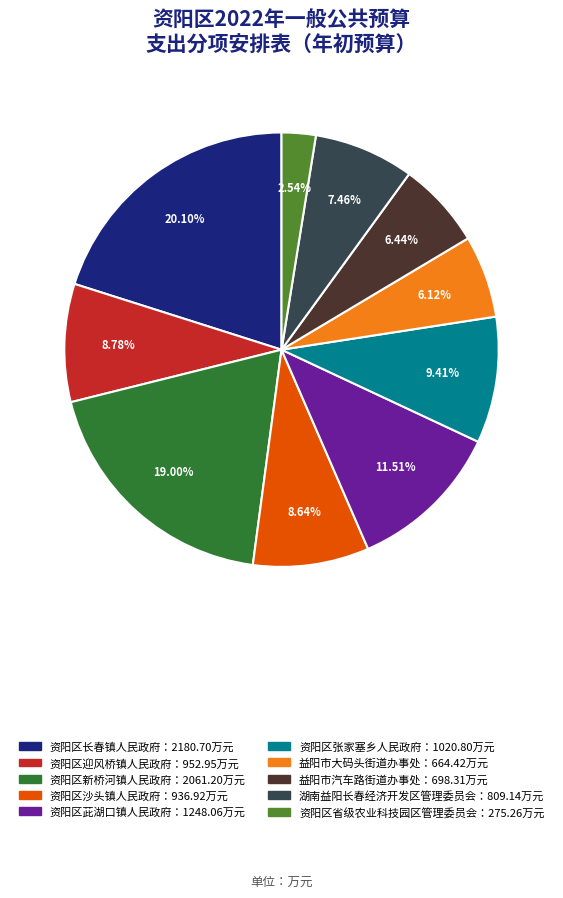

Does any single category account for the majority?

No